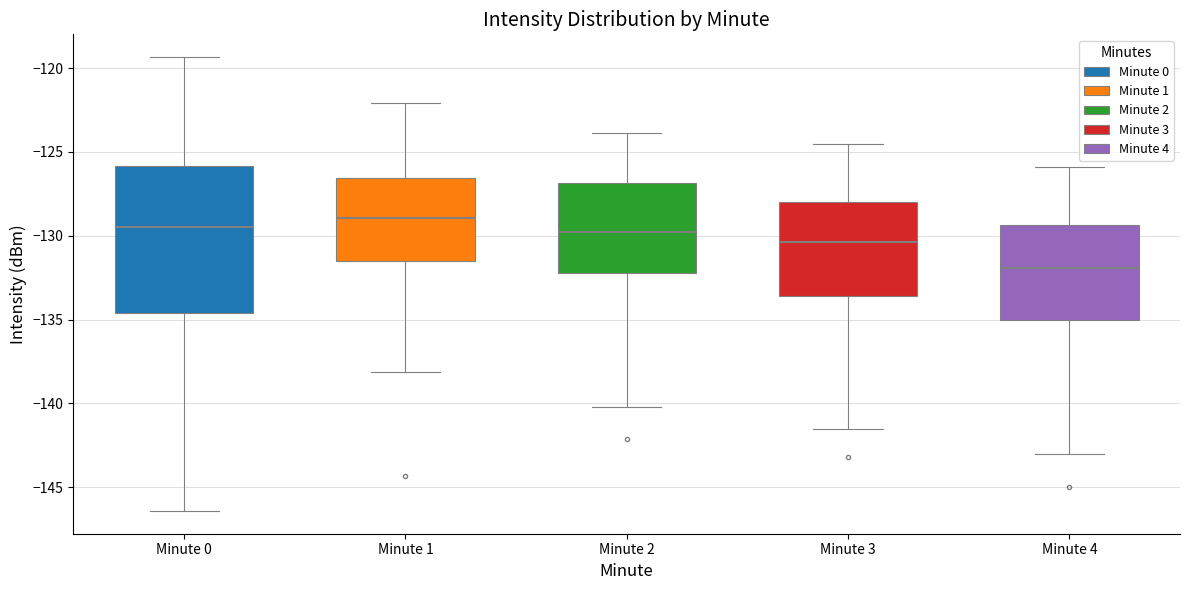

Reading left to right, transcribe this box plot: for each box, give where its median line is, the range the box spans, and where its two whiskers end, as read against the y-axis. The values are not printed on the chart, so give them approximately, as read against the axis.

Minute 0: median -129.5, box -134.5 to -126.0, whiskers -146.5 to -119.5
Minute 1: median -129.0, box -131.5 to -126.5, whiskers -138.0 to -122.0
Minute 2: median -129.5, box -132.0 to -127.0, whiskers -140.0 to -124.0
Minute 3: median -130.5, box -133.5 to -128.0, whiskers -141.5 to -124.5
Minute 4: median -132.0, box -135.0 to -129.5, whiskers -143.0 to -126.0